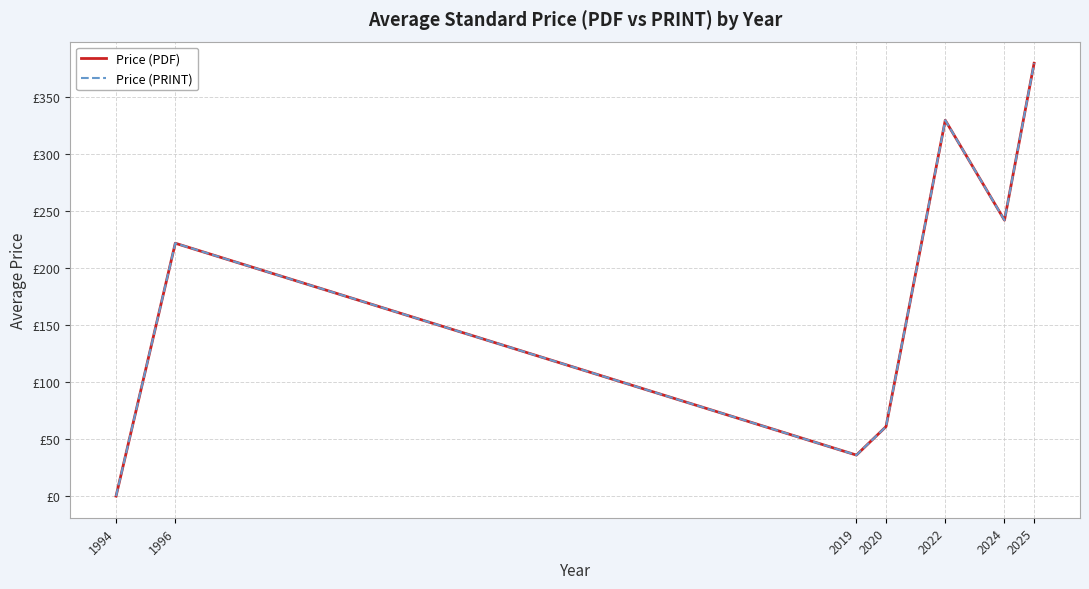

What is the average value of the Price (PDF) series?

181.6